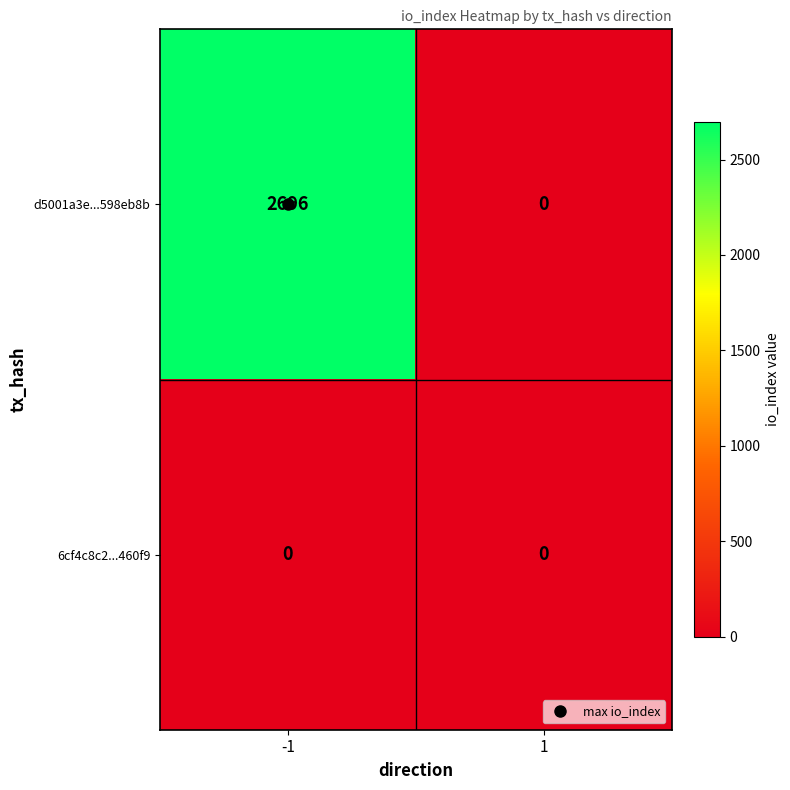

At -1, list the series in order from smallest to largest.

6cf4c8c2...460f9, d5001a3e...598eb8b